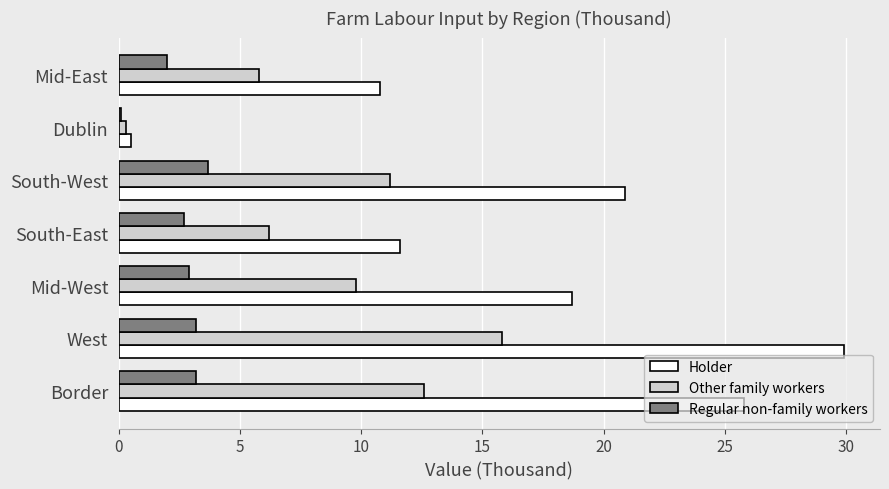

Which series has the widest spread of values?

Holder